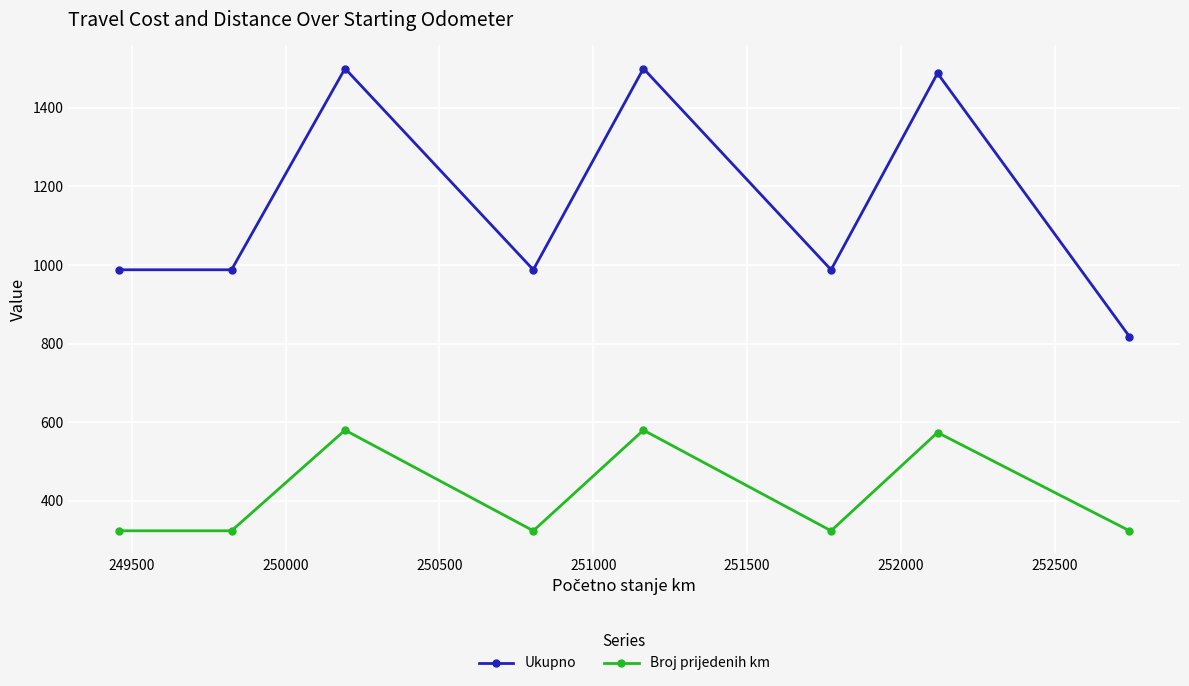

What is the maximum value for Broj prijedenih km?

580